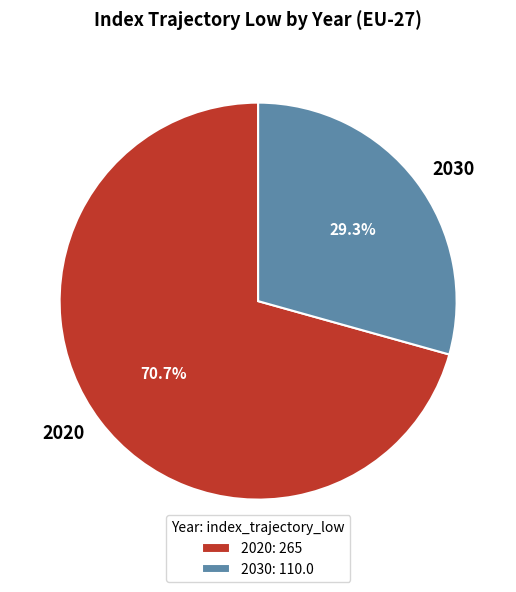

Count the number of slices in the pie.

2